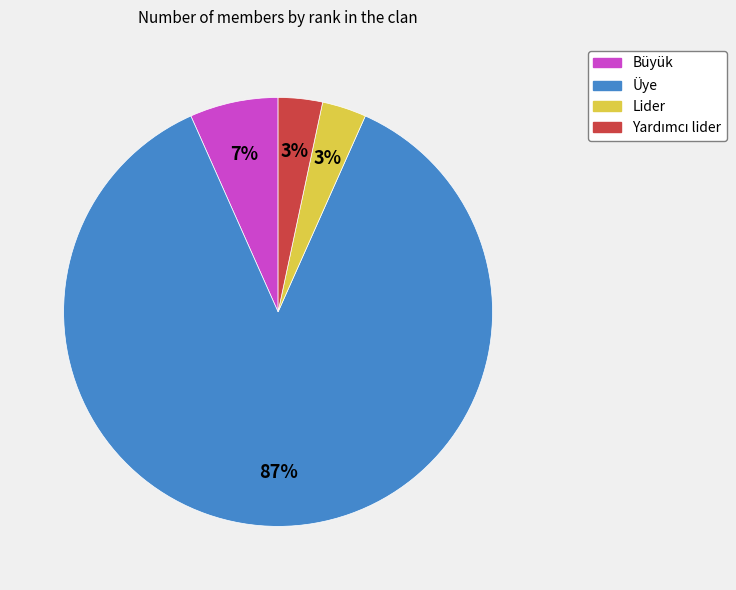

Which has a higher value, Büyük or Üye?

Üye